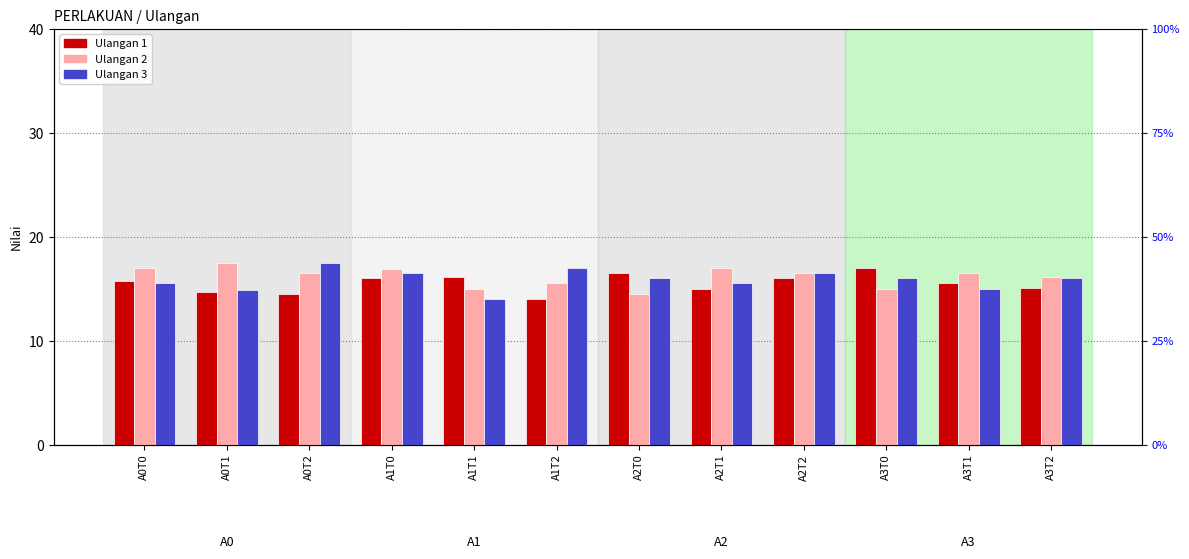

Rank the series by their average value, from highest to lowest.

Ulangan 2, Ulangan 3, Ulangan 1